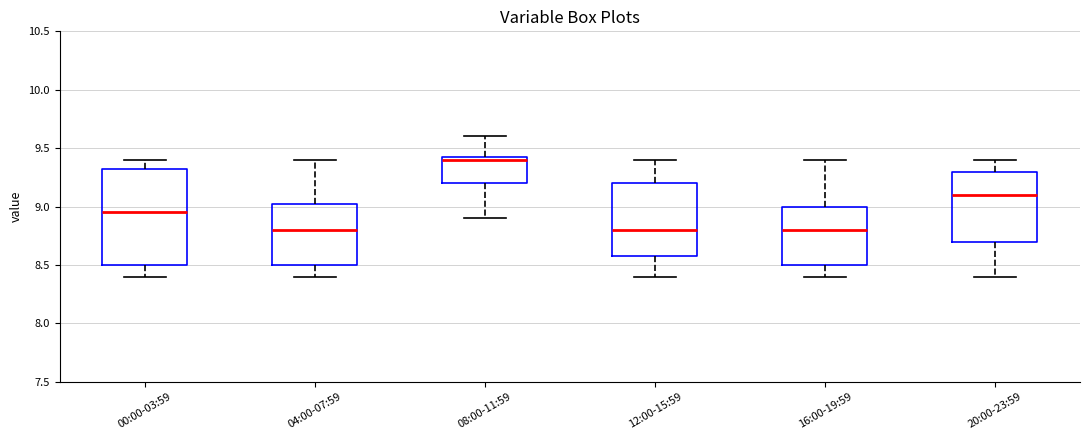

Reading left to right, read every box against the y-axis: the position of its median line, the range the box covers, and the ends of its whiskers. The values are not printed on the chart, so give them approximately, as read against the axis.

00:00-03:59: median 8.95, box 8.50 to 9.35, whiskers 8.40 to 9.40
04:00-07:59: median 8.80, box 8.50 to 9.05, whiskers 8.40 to 9.40
08:00-11:59: median 9.40, box 9.20 to 9.45, whiskers 8.90 to 9.60
12:00-15:59: median 8.80, box 8.60 to 9.20, whiskers 8.40 to 9.40
16:00-19:59: median 8.80, box 8.50 to 9.00, whiskers 8.40 to 9.40
20:00-23:59: median 9.10, box 8.70 to 9.30, whiskers 8.40 to 9.40